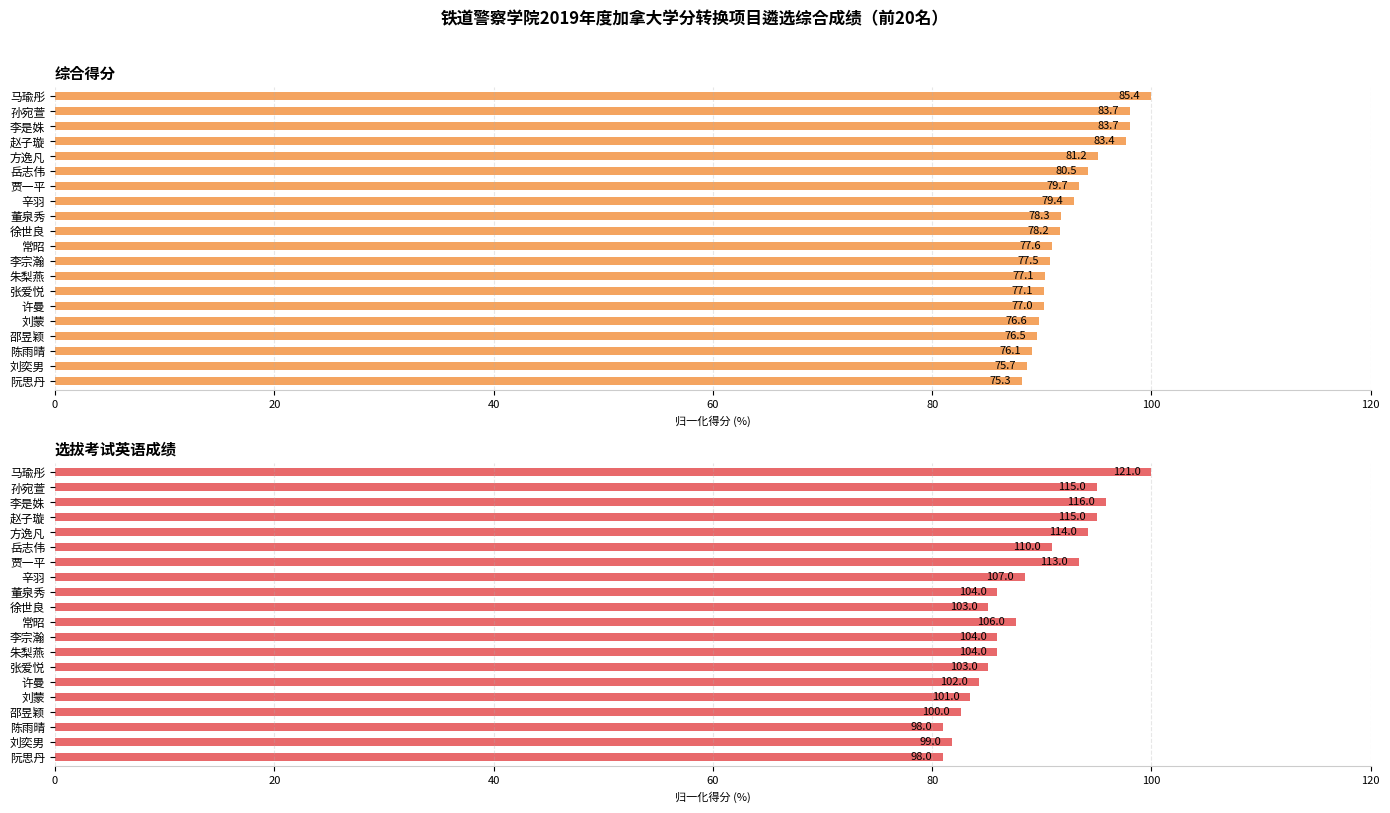

What are all the series names shown in the legend?

综合得分, 选拔考试英语成绩